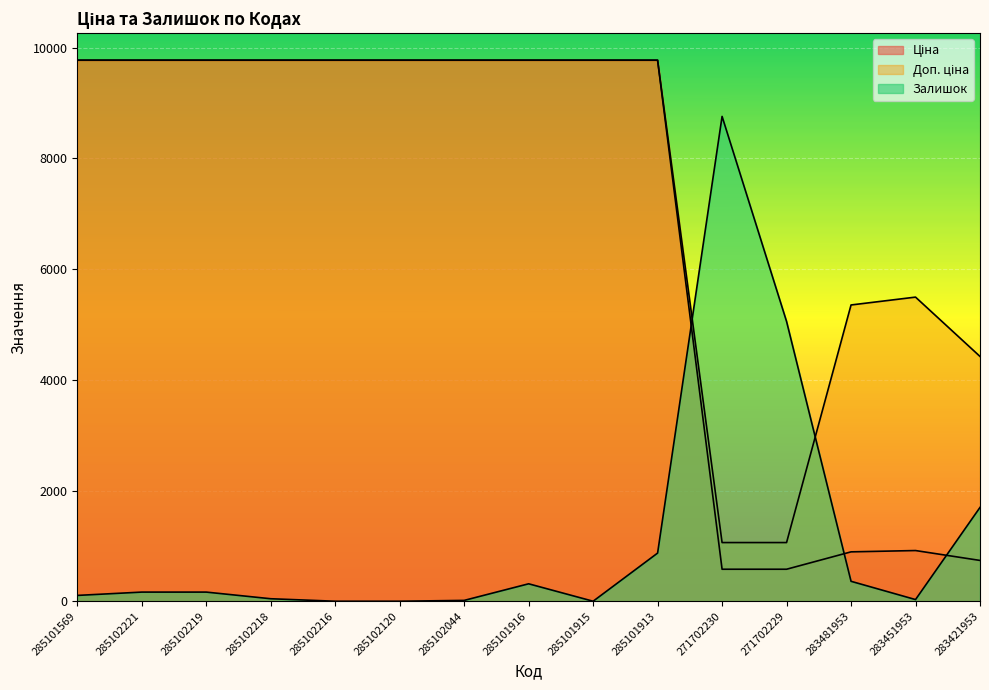

What is the greatest value displayed?

9775.5